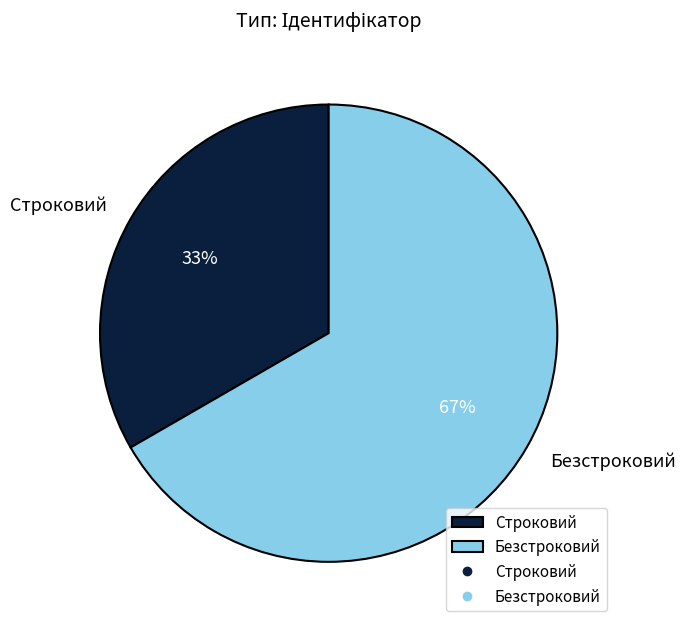

How many segments does this pie chart have?

2